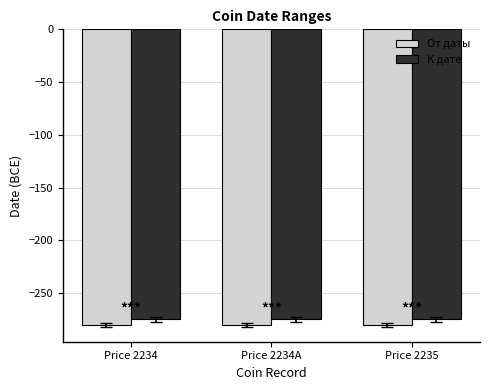

What is the spread (max minus min) of values at Price 2235?

5